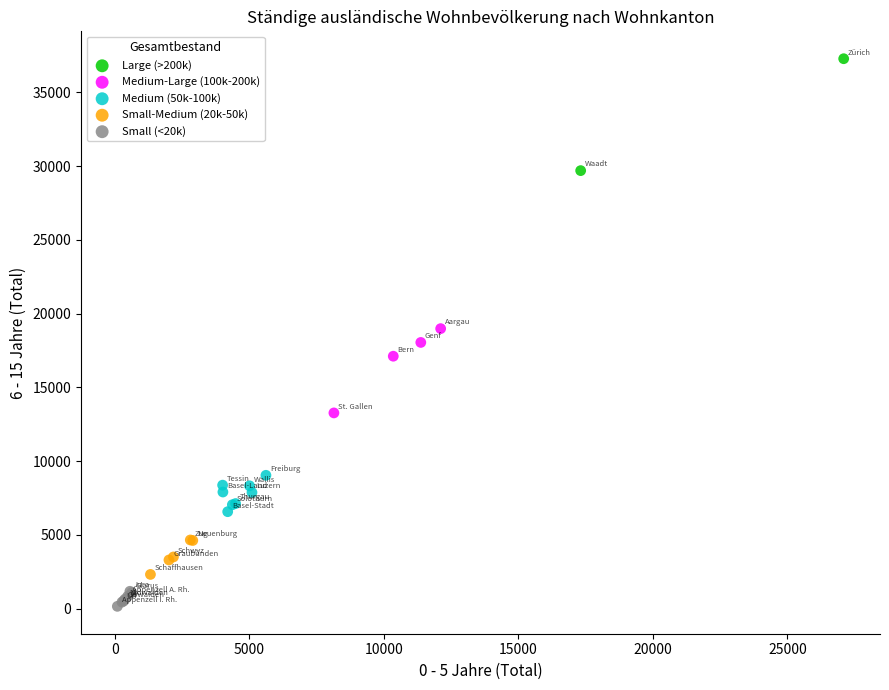

What are all the series names shown in the legend?

Large (>200k), Medium-Large (100k-200k), Medium (50k-100k), Small-Medium (20k-50k), Small (<20k)